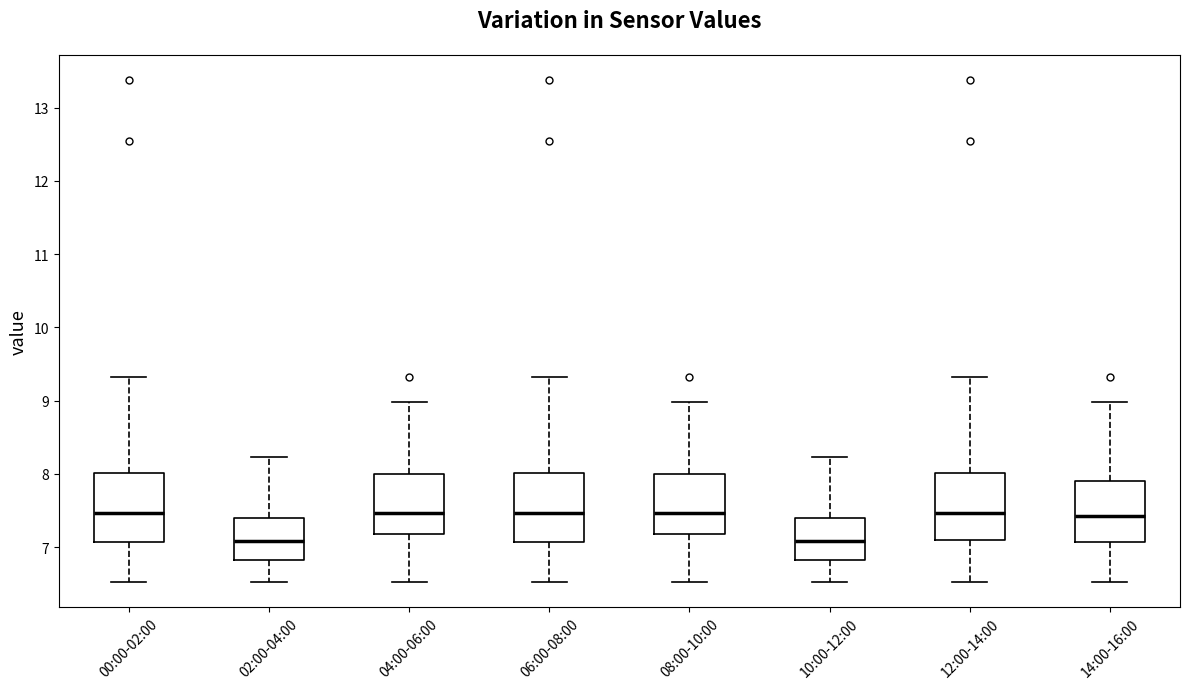

Reading left to right, read every box against the y-axis: the position of its median line, the range the box covers, and the ends of its whiskers. The values are not printed on the chart, so give them approximately, as read against the axis.

00:00-02:00: median 7.5, box 7.1 to 8.0, whiskers 6.5 to 9.3
02:00-04:00: median 7.1, box 6.8 to 7.4, whiskers 6.5 to 8.2
04:00-06:00: median 7.5, box 7.2 to 8.0, whiskers 6.5 to 9.0
06:00-08:00: median 7.5, box 7.1 to 8.0, whiskers 6.5 to 9.3
08:00-10:00: median 7.5, box 7.2 to 8.0, whiskers 6.5 to 9.0
10:00-12:00: median 7.1, box 6.8 to 7.4, whiskers 6.5 to 8.2
12:00-14:00: median 7.5, box 7.1 to 8.0, whiskers 6.5 to 9.3
14:00-16:00: median 7.4, box 7.1 to 7.9, whiskers 6.5 to 9.0